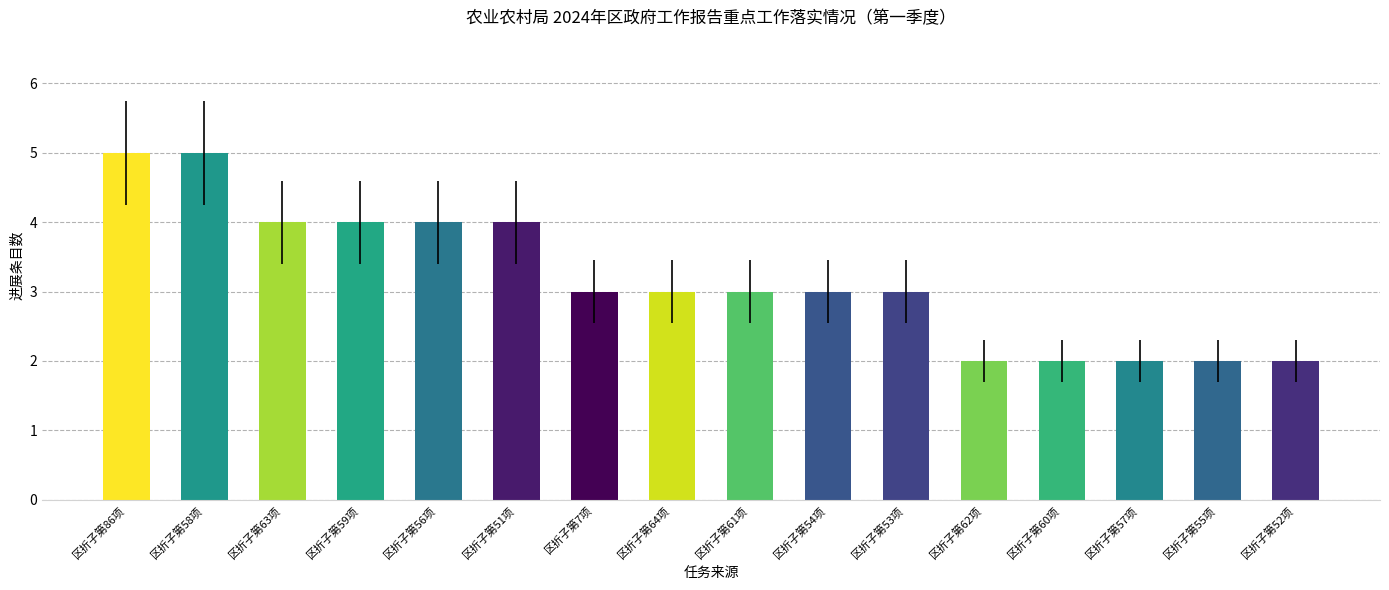

What is the sum of all values?

51